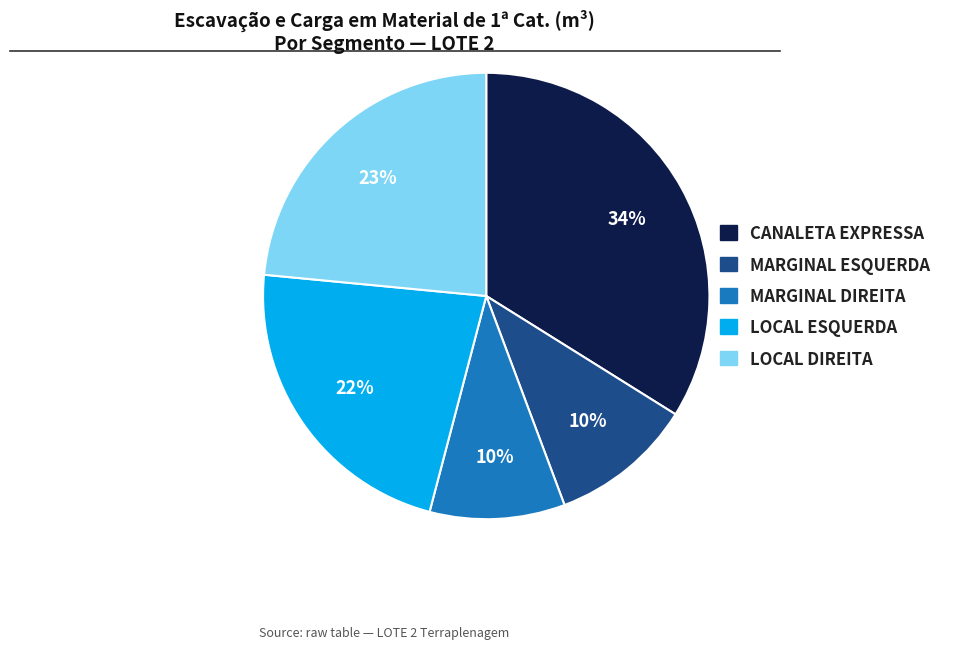

The CANALETA EXPRESSA slice represents 34% of the pie. True or false?

True